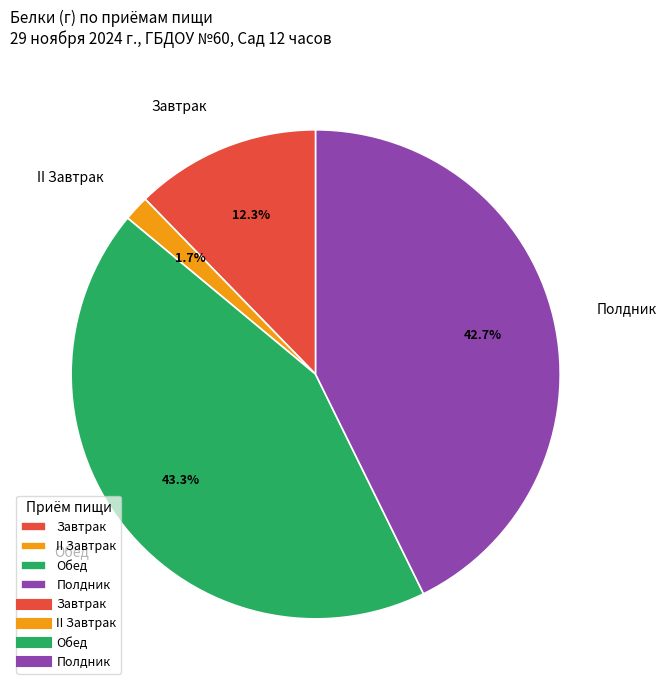

To the nearest percent, what is the difference between the largest and smallest slice percentages?

42%